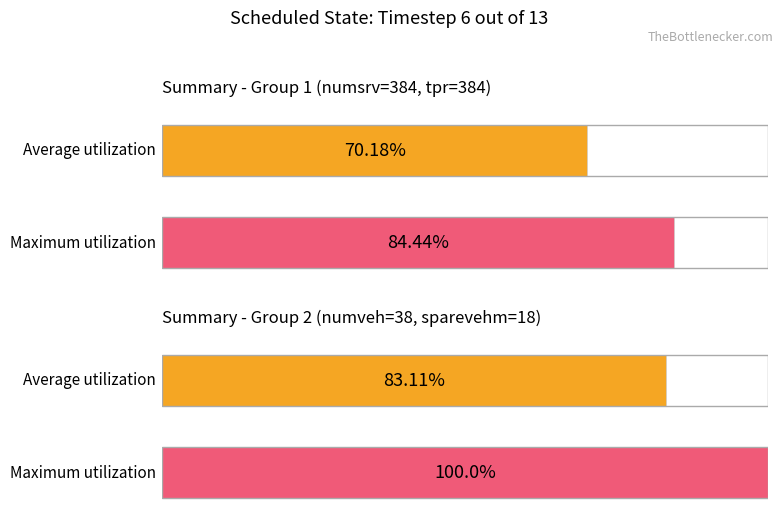

True or false: Average utilization has a value of 231 at numsrv / tpr.

False